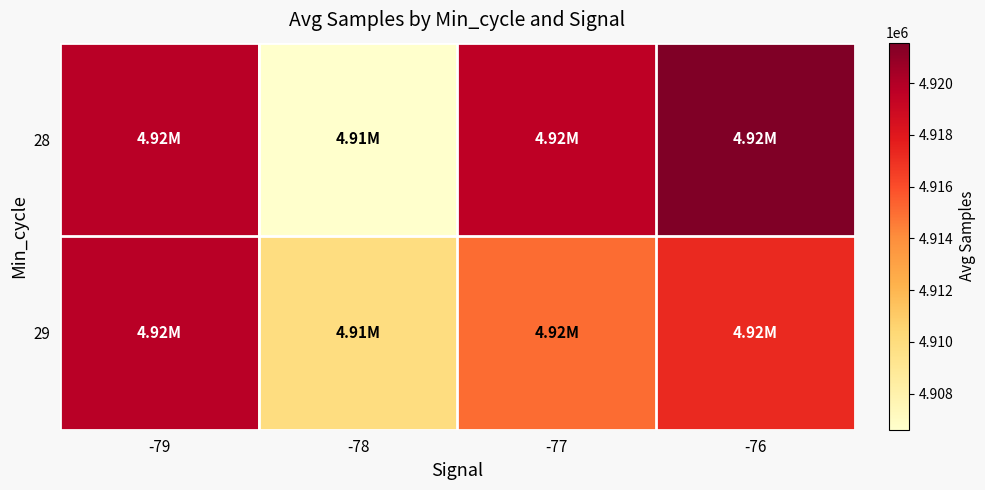

At which category does the chart reach its peak across all series?

-76